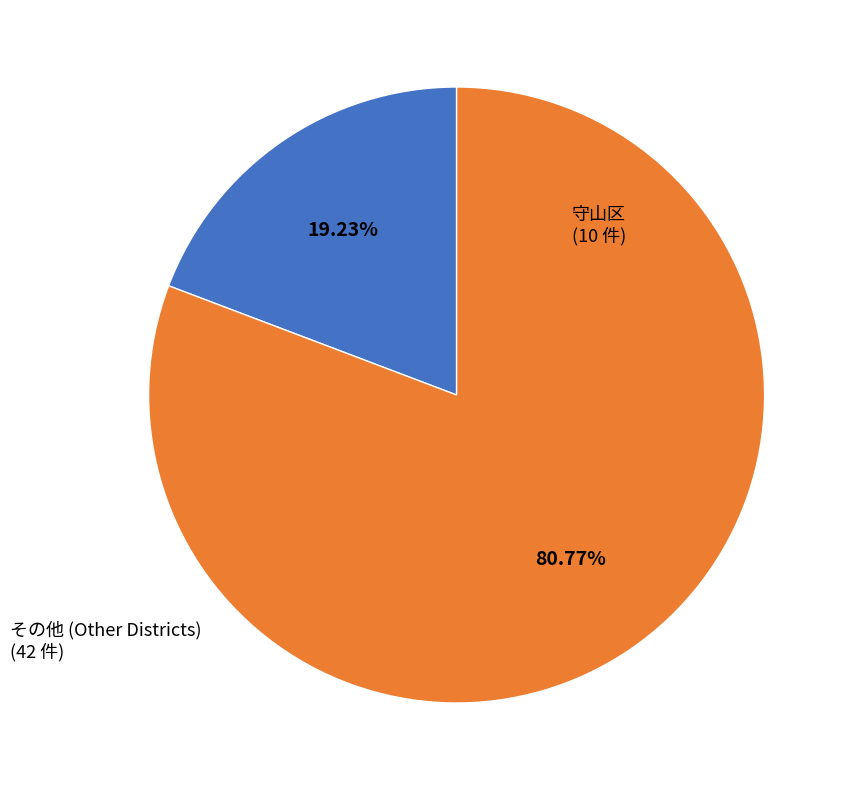

Count the number of slices in the pie.

2